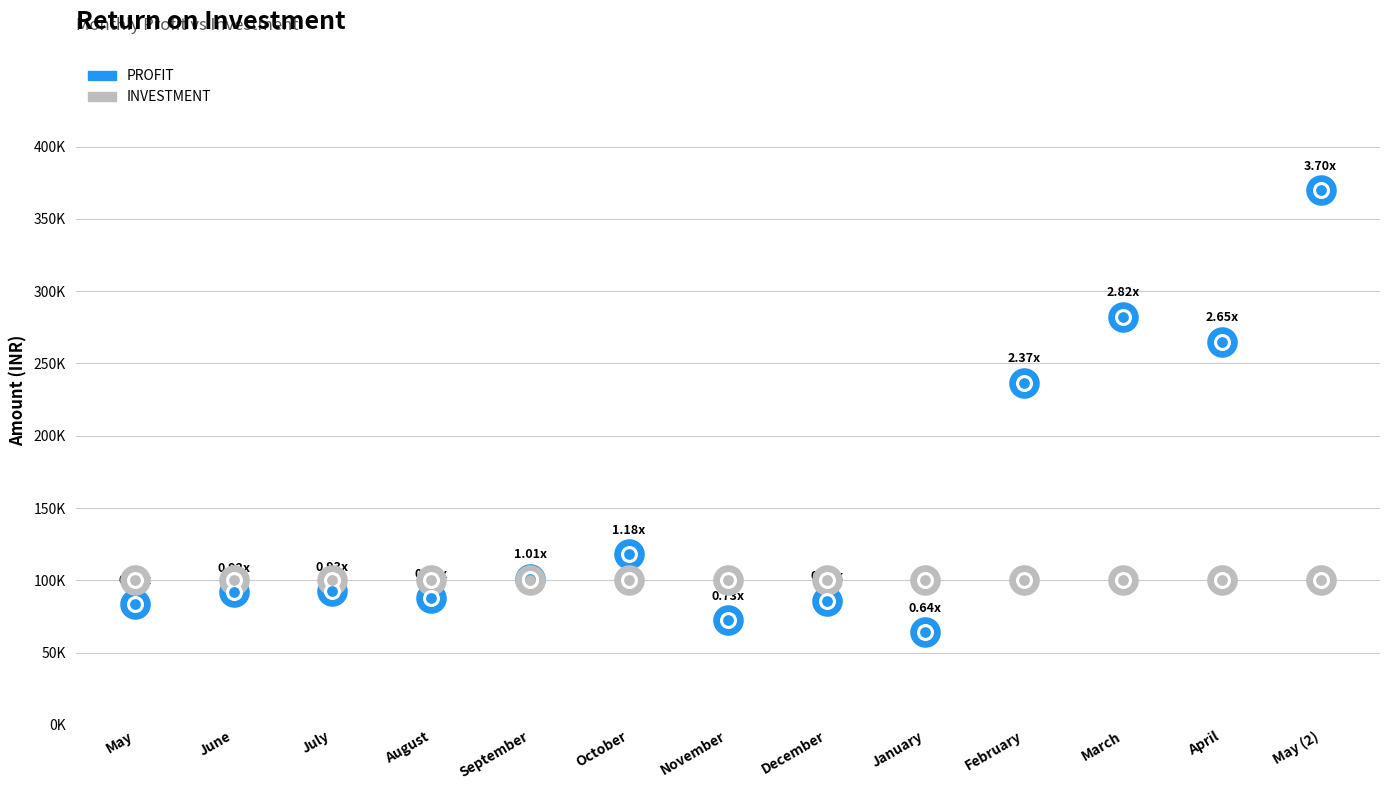

At which category is the sum across all series the highest?

May (2)